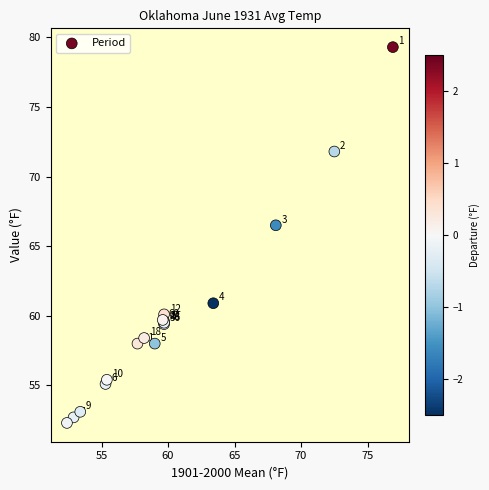

What Y value in the scatter plot is closest to 65?

66.5